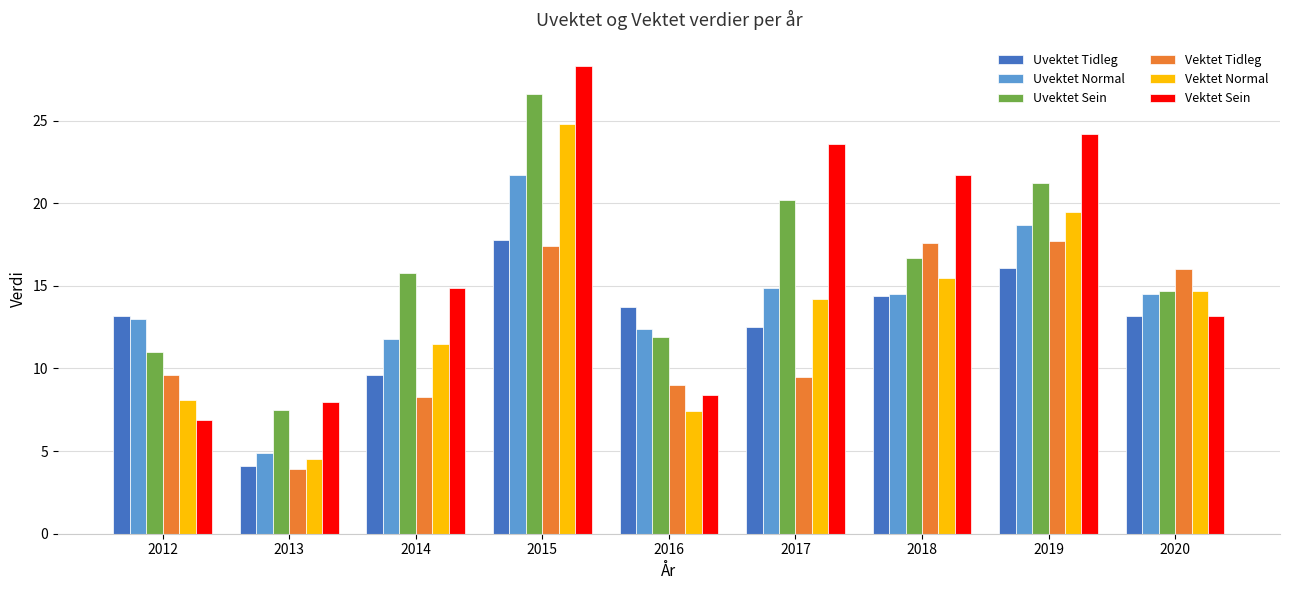

Which series has the widest spread of values?

Vektet Sein